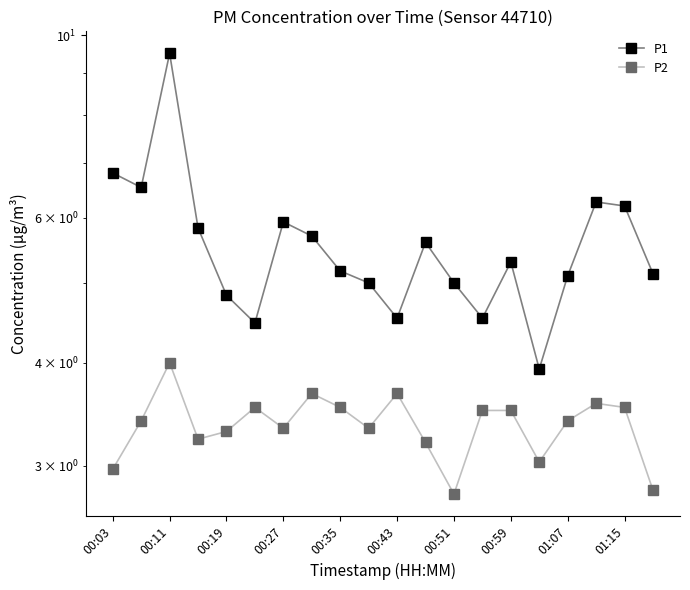

Reading left to right, list all the values displayed in this chart.

P1: 6.8	6.5	9.5	5.8	4.8	4.5	5.9	5.7	5.2	5.0	4.5	5.6	5.0	4.5	5.3	3.9	5.1	6.3	6.2	5.1
P2: 3.0	3.4	4.0	3.2	3.3	3.5	3.3	3.7	3.5	3.3	3.7	3.2	2.8	3.5	3.5	3.0	3.4	3.6	3.5	2.8